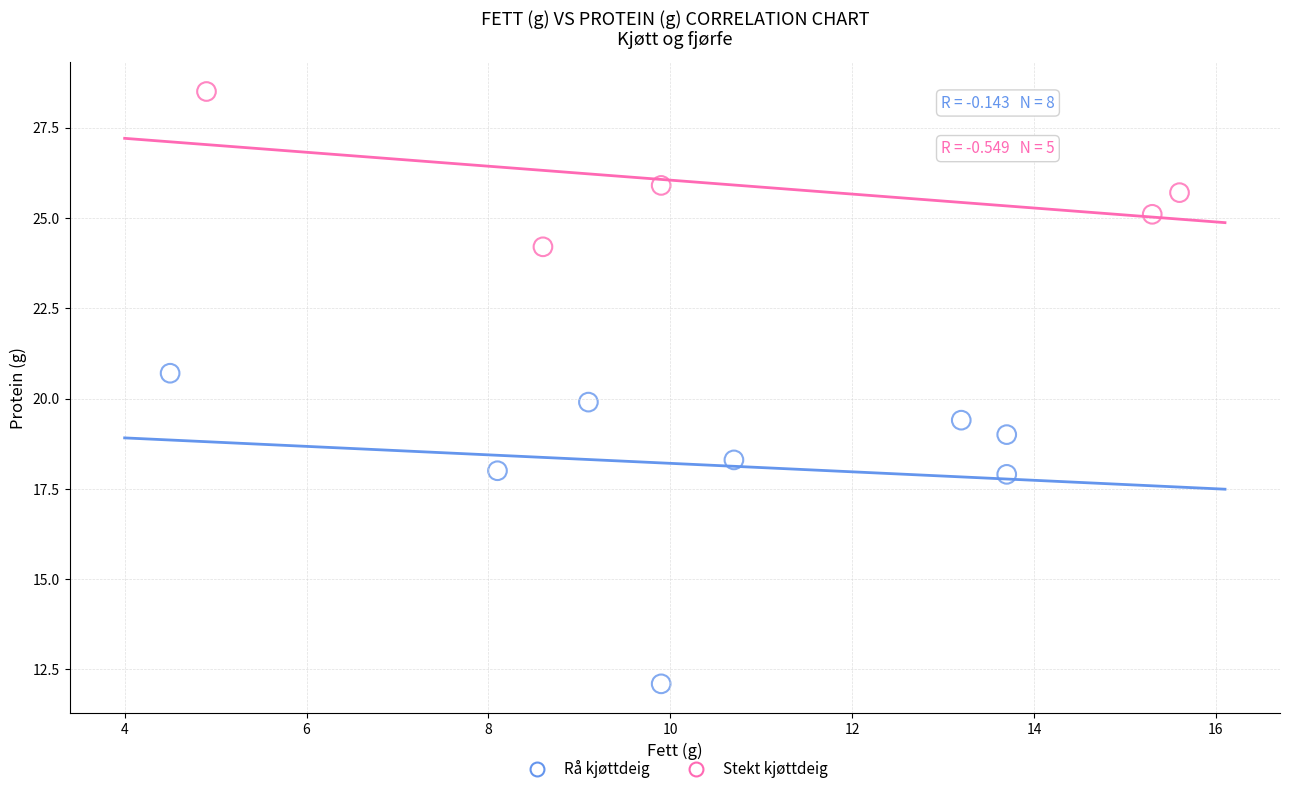

Which series contains the lowest Y value?

Rå kjøttdeig